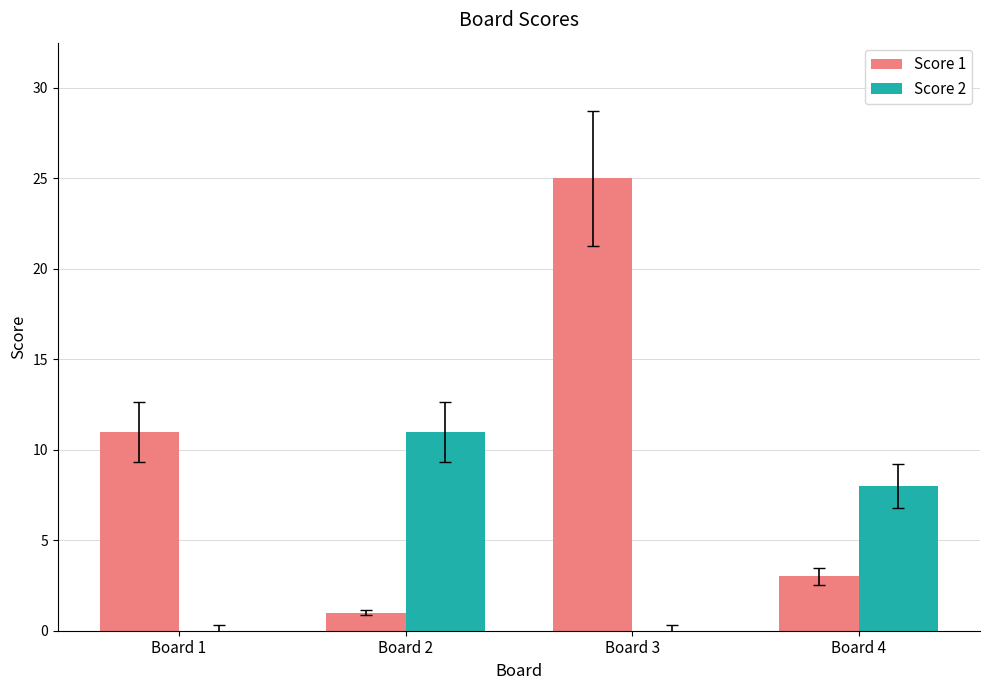

Which series has the largest total across all categories?

Score 1